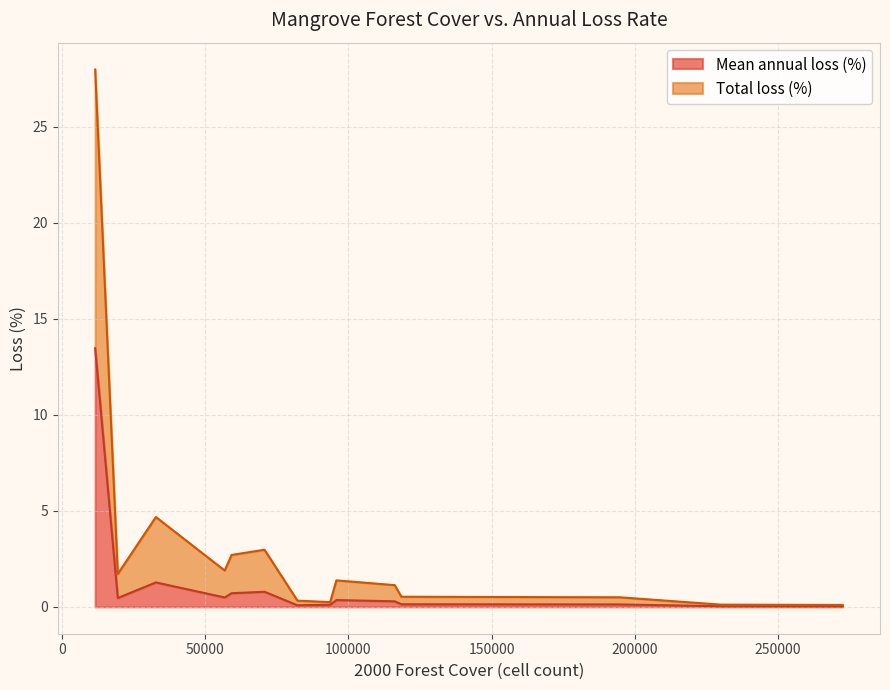

What is the sum of all values?

18.3